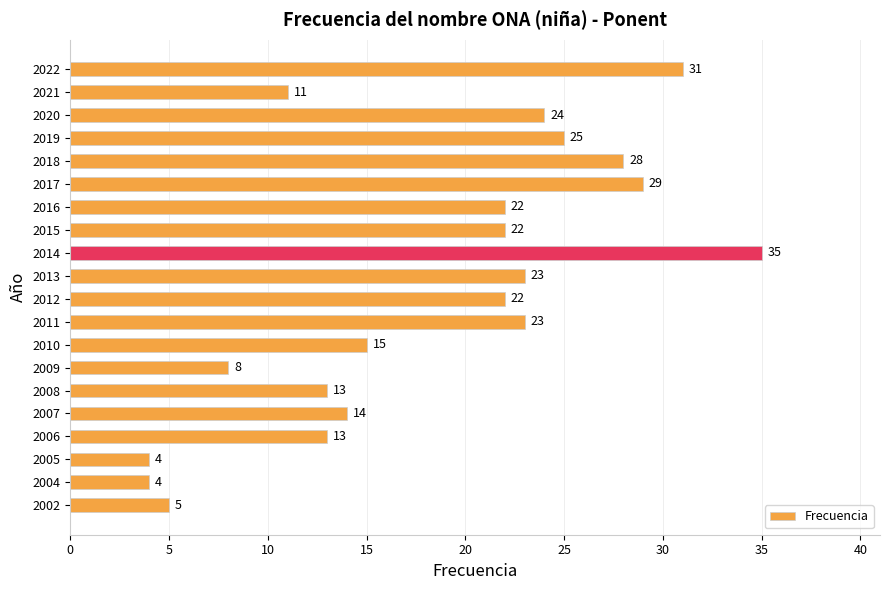

How many series are shown in this chart?

1